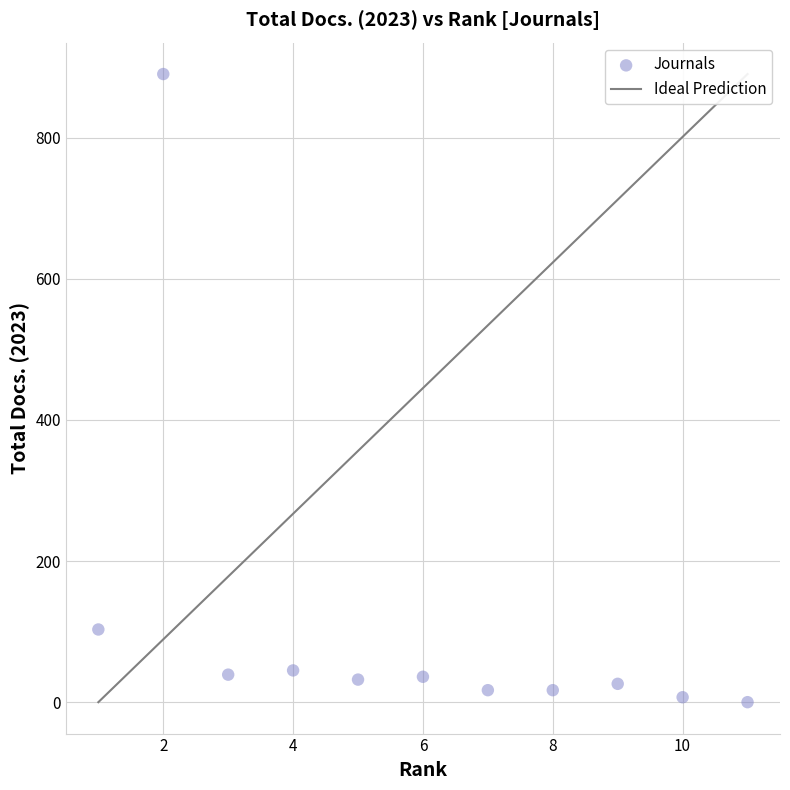

What Y value in the scatter plot is closest to 445?

103